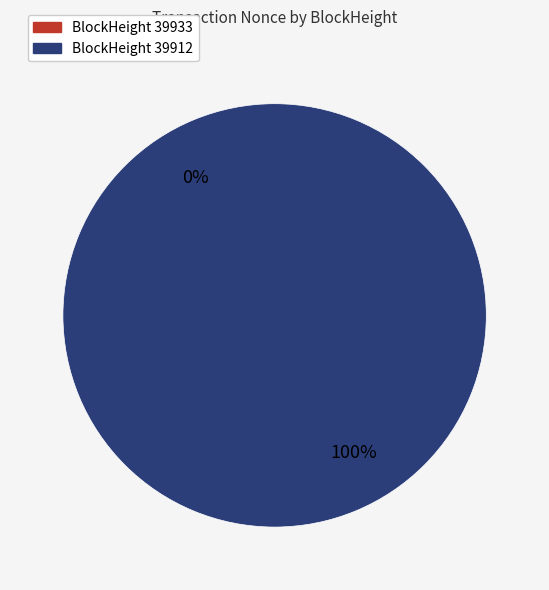

Is there any slice that represents more than half of the pie?

Yes